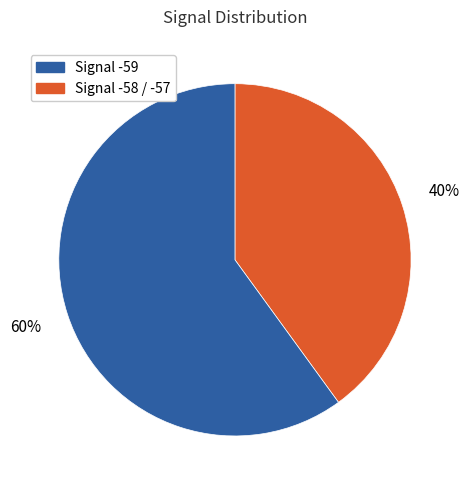

How many slices are in this pie chart?

2